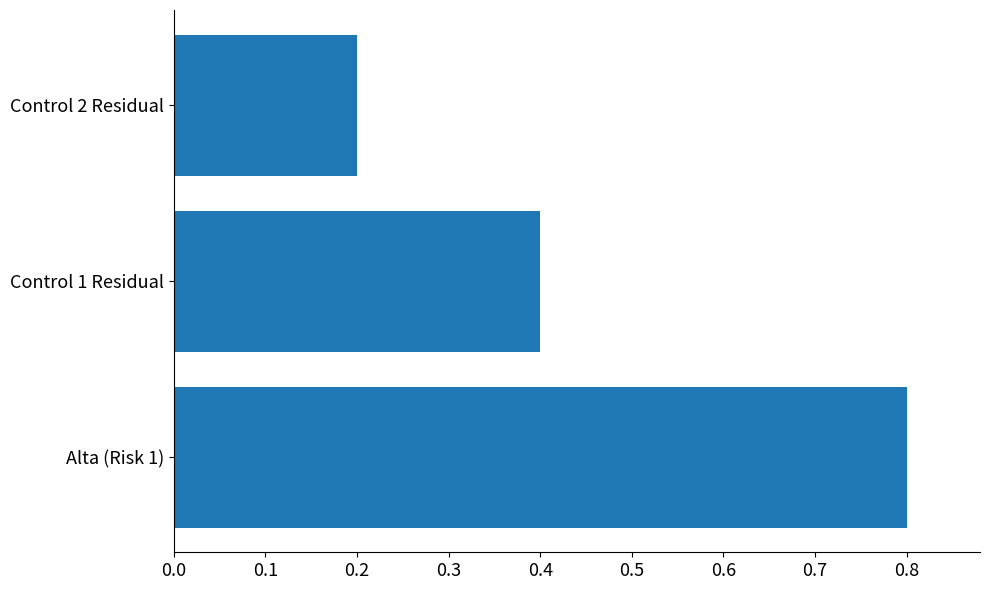

Reading bottom to top, transcribe all the data shown in this chart.

0.8	0.4	0.2